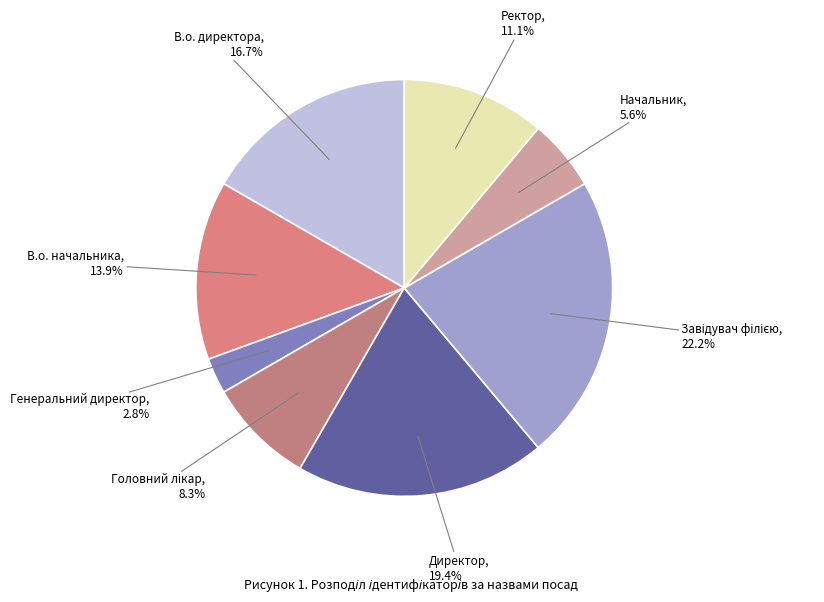

To the nearest percent, what is the average slice percentage?

12%